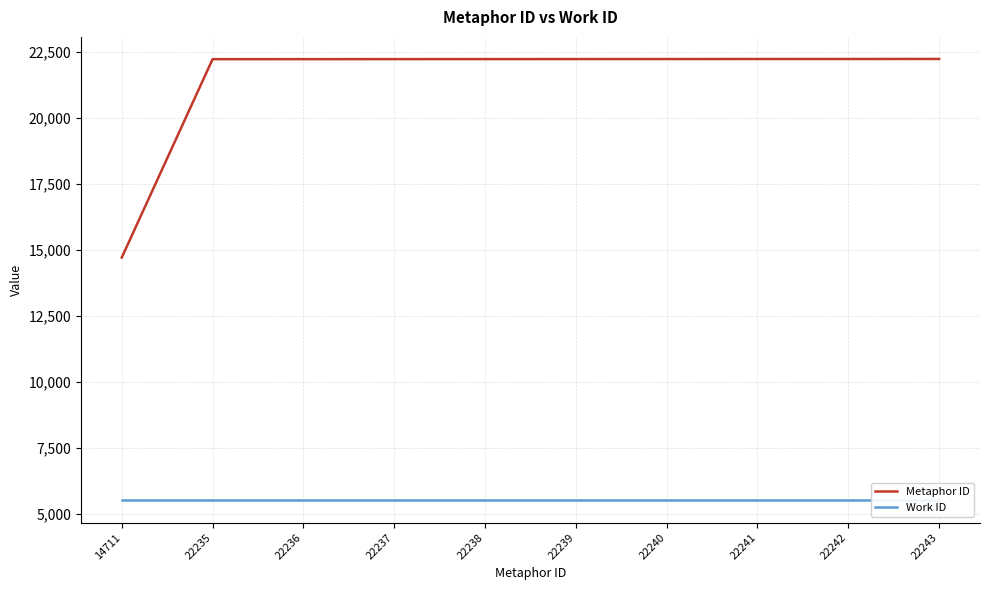

True or false: Work ID has more than 1 points higher than both neighbors.

False